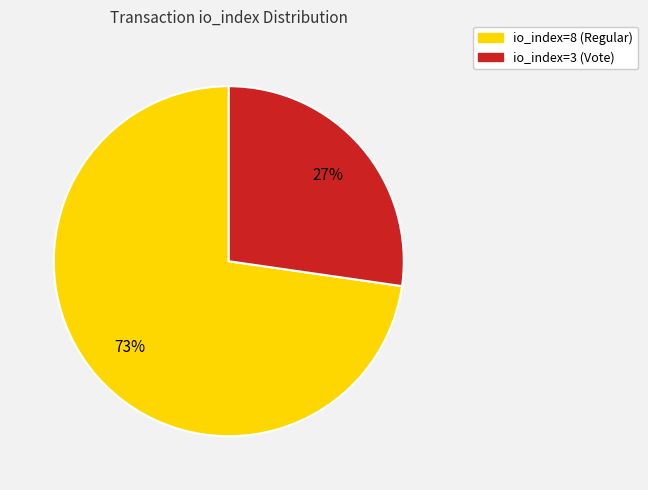

Is there a majority slice in this chart?

Yes